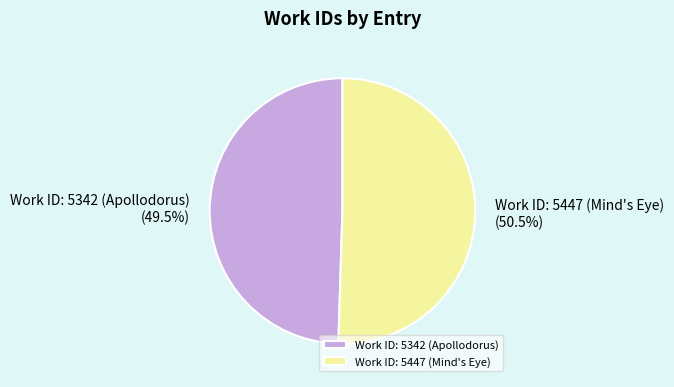

Is Work ID: 5342 (Apollodorus) the majority of the pie?

No